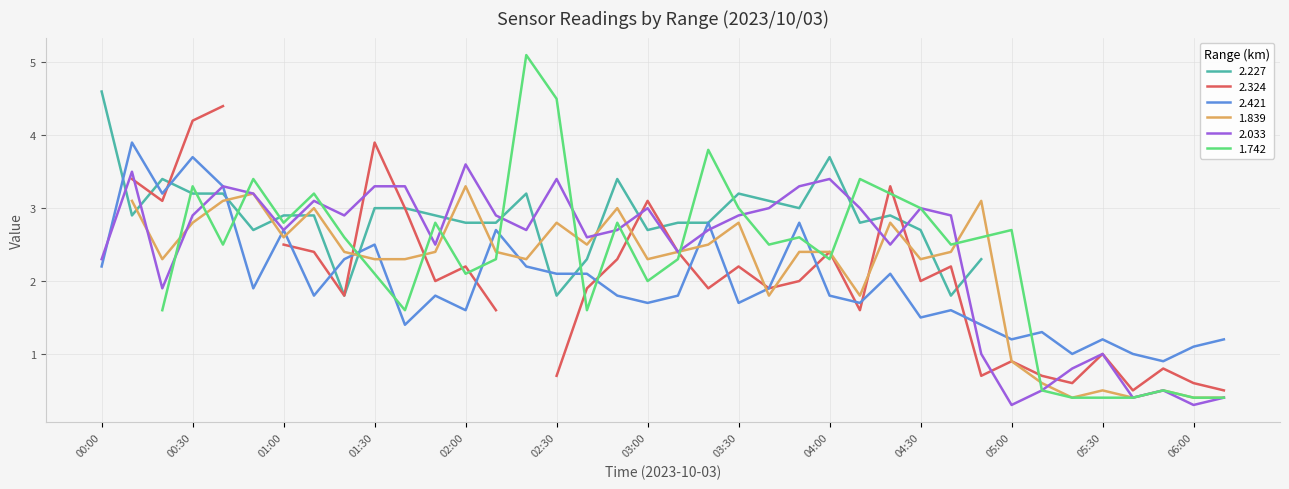

Count the number of categories in the chart.

38